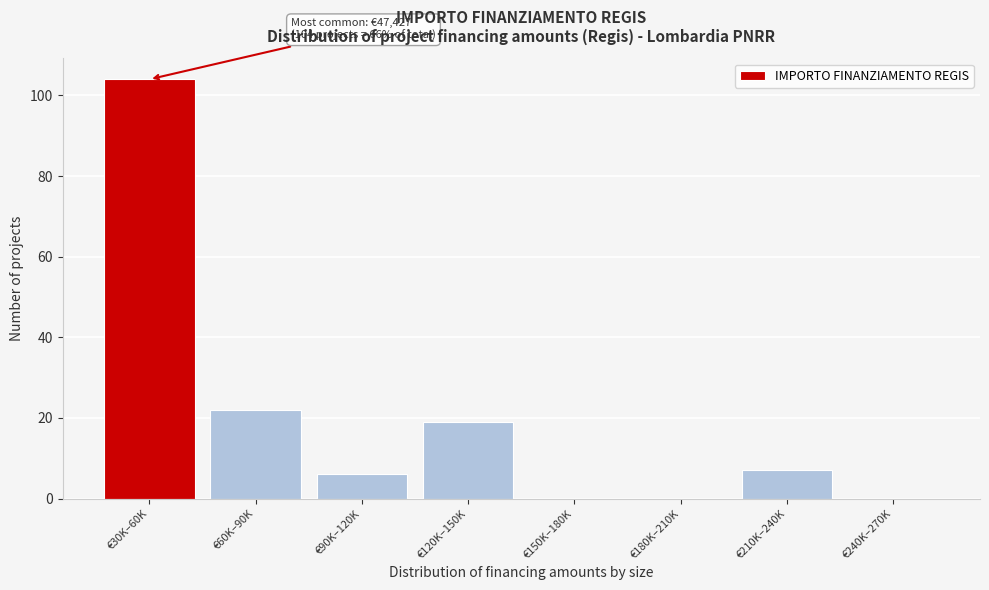

Reading left to right, transcribe all the data shown in this chart.

€30K–60K=104	€60K–90K=22	€90K–120K=6	€120K–150K=19	€150K–180K=0	€180K–210K=0	€210K–240K=7	€240K–270K=0